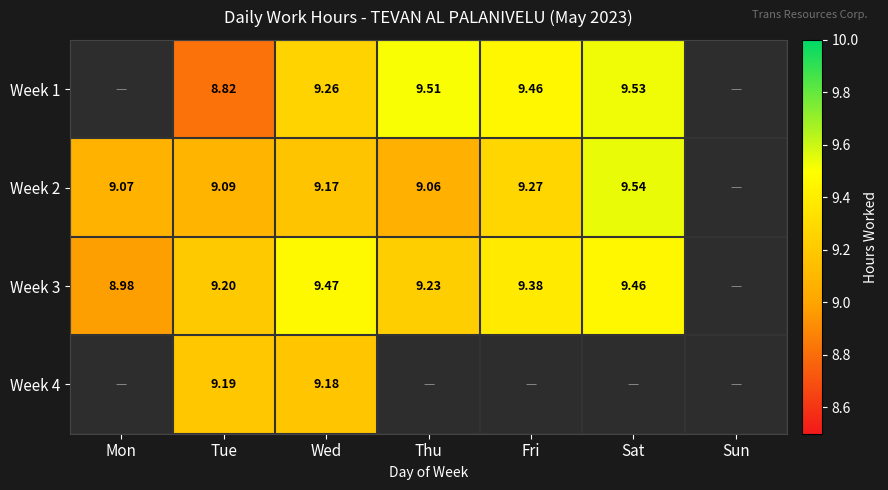

Is the value of Week 3 at Mon greater than the value of Week 2 at Wed?

No